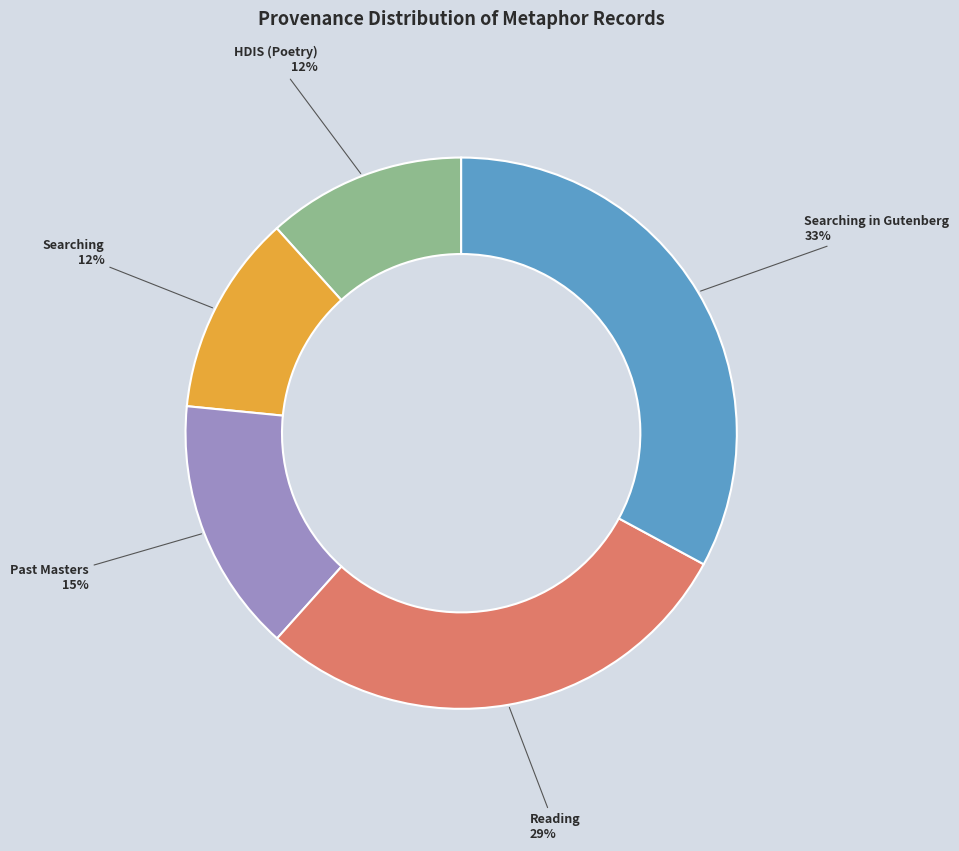

Is there a majority slice in this chart?

No